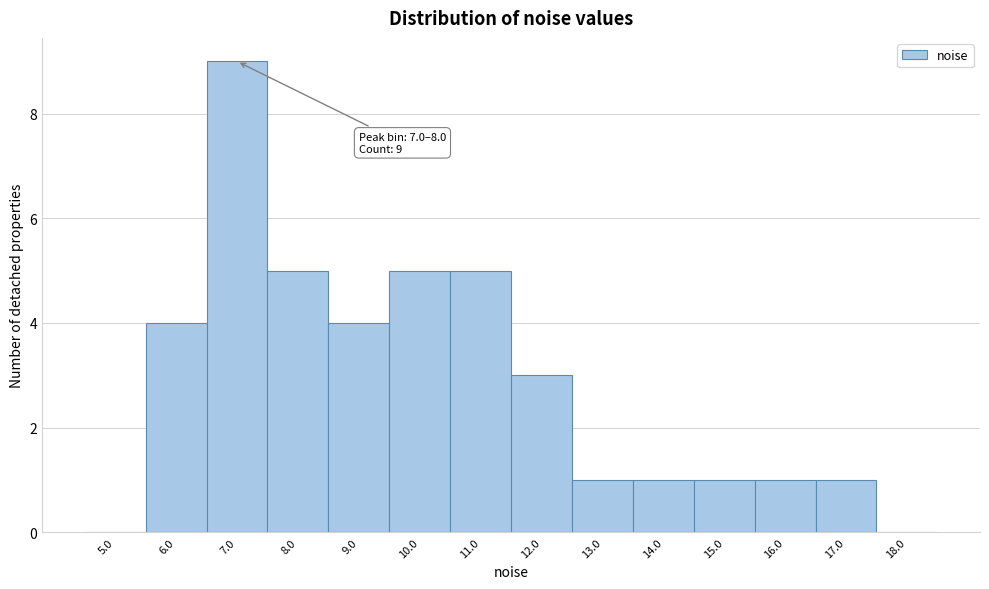

Reading left to right, list all the values displayed in this chart.

5.0=0	6.0=4	7.0=9	8.0=5	9.0=4	10.0=5	11.0=5	12.0=3	13.0=1	14.0=1	15.0=1	16.0=1	17.0=1	18.0=0